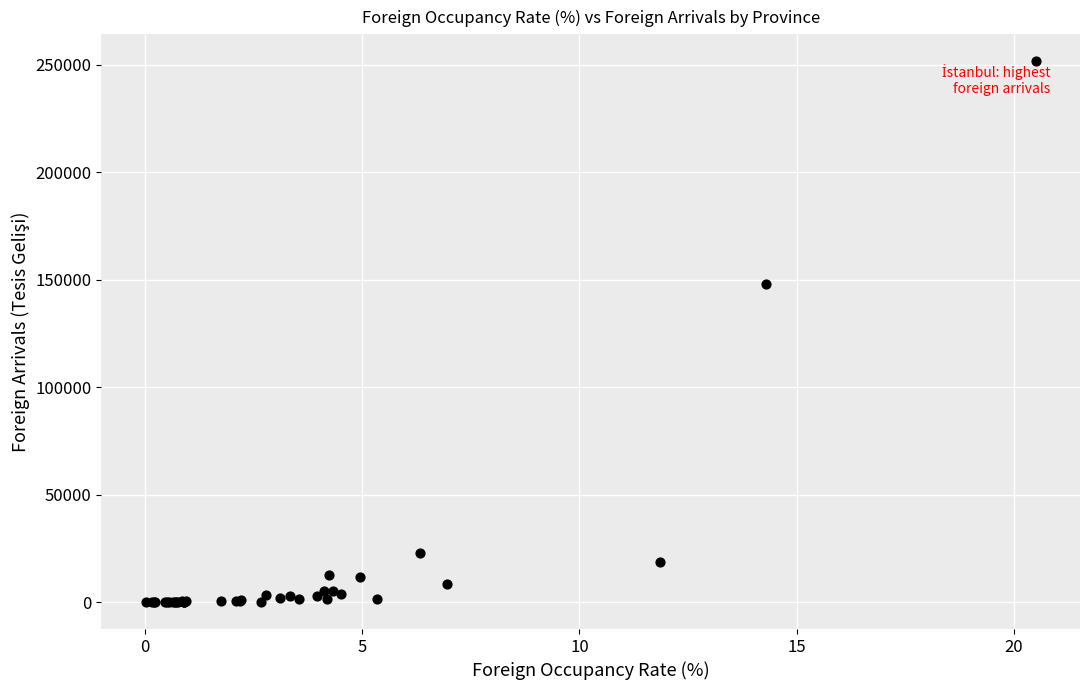

What Y value in the scatter plot is closest to 125834?

148069